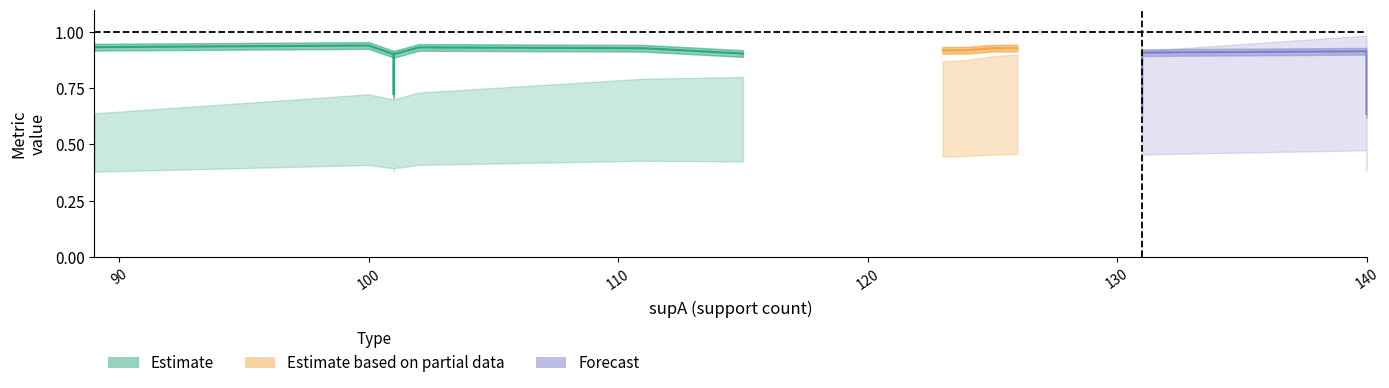

Reading right to left, list all the values displayed in this chart.

condAB: 0.9	0.7	0.7	0.6	0.6	0.9	0.9	0.9	0.9	0.9	0.9	0.9	0.9	0.9	0.9	0.9	0.9
value: 0.4	0.4	0.4	0.4	0.4	0.4	0.4	0.4	0.4	0.4	0.4	0.4	0.4	0.5	0.5	0.5	0.5
condBA: 0.6	0.8	0.8	0.9	1.0	0.7	0.7	0.7	0.7	0.8	0.8	0.9	0.9	0.9	0.9	0.9	1.0